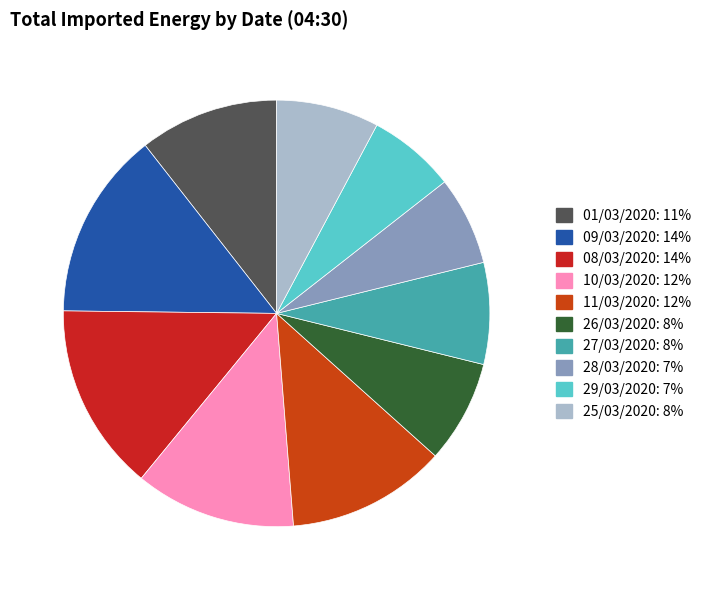

How many slices are in this pie chart?

10